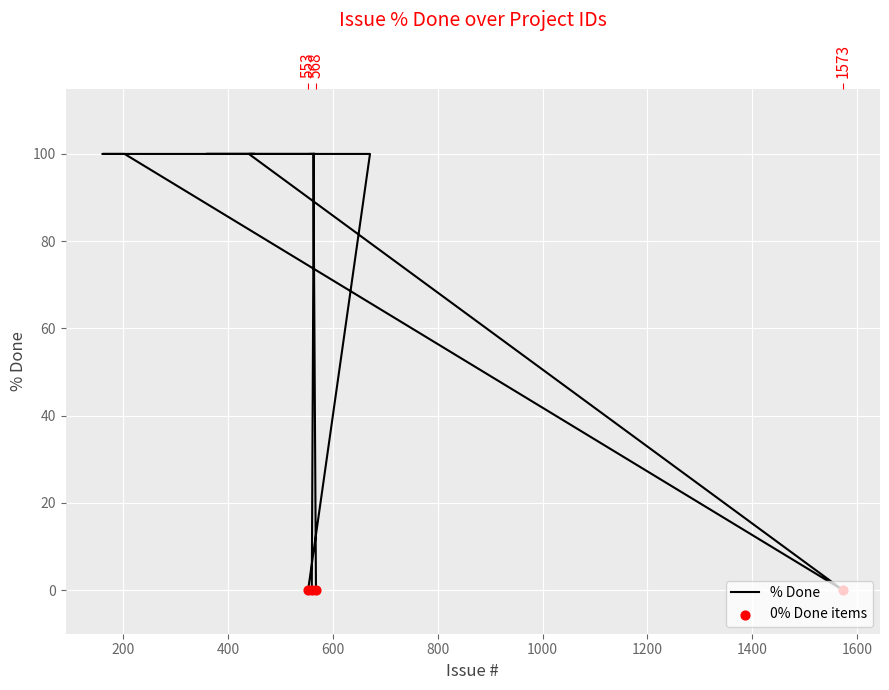

Approximately how many times larger is the value at 440 compared to 444?

1.0